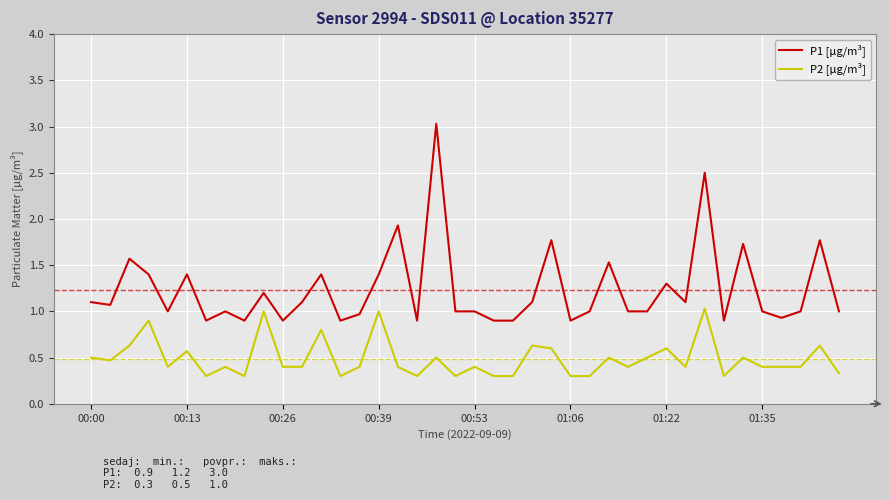

What is the minimum value shown in the chart?

0.3